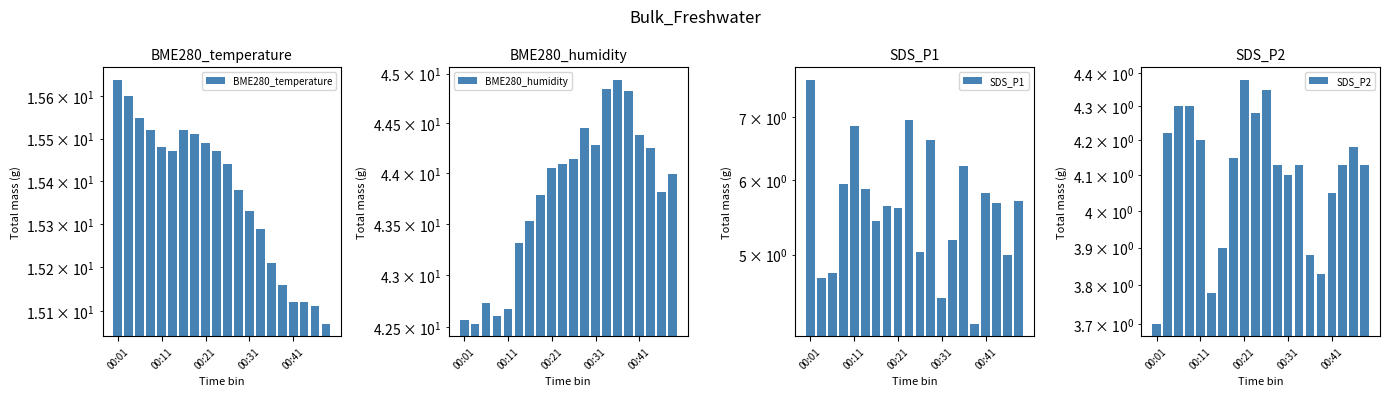

Where is SDS_P1 nearest to the value 5?

18